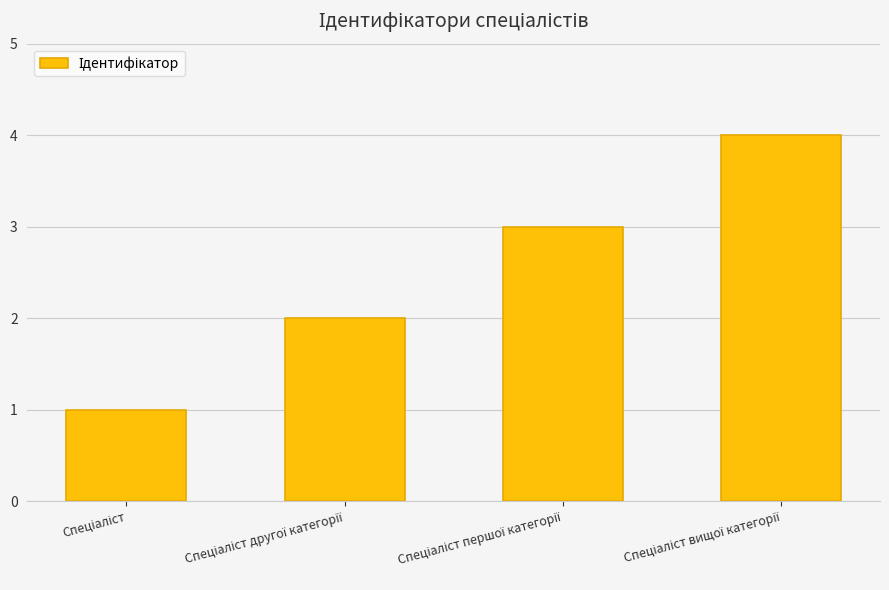

What is the maximum value shown in the chart?

4